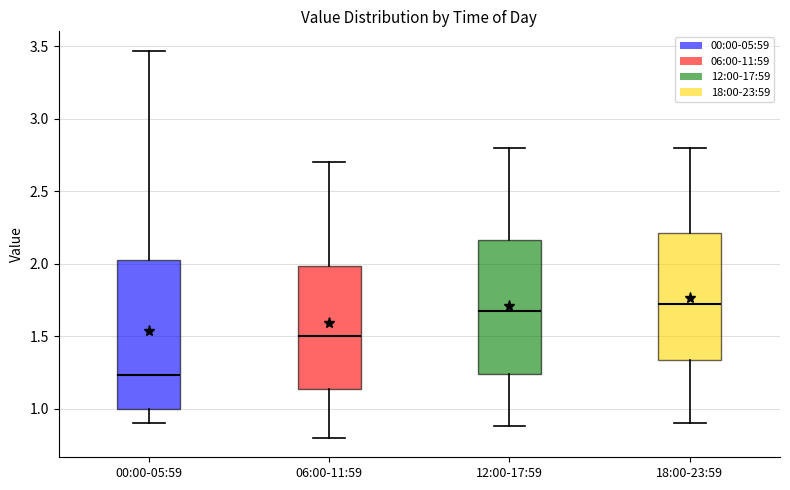

Reading left to right, transcribe this box plot: for each box, give where its median line is, the range the box spans, and where its two whiskers end, as read against the y-axis. The values are not printed on the chart, so give them approximately, as read against the axis.

00:00-05:59: median 1.25, box 1.00 to 2.05, whiskers 0.90 to 3.45
06:00-11:59: median 1.50, box 1.15 to 2.00, whiskers 0.80 to 2.70
12:00-17:59: median 1.70, box 1.25 to 2.15, whiskers 0.90 to 2.80
18:00-23:59: median 1.75, box 1.35 to 2.20, whiskers 0.90 to 2.80